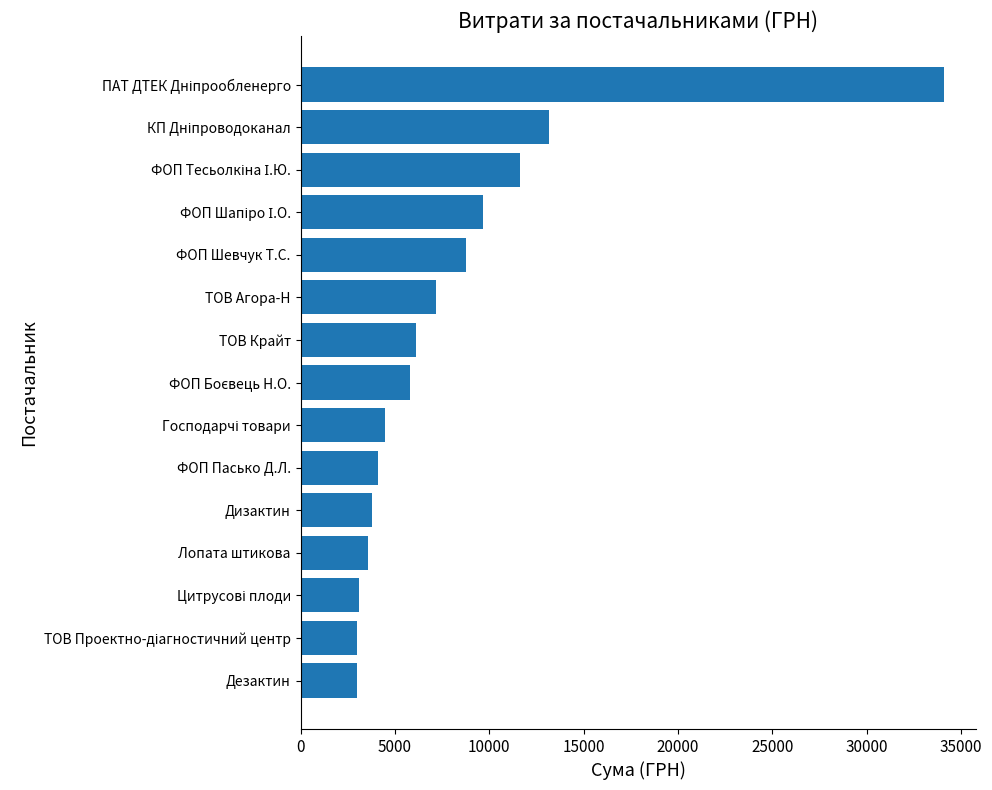

What is the minimum value shown in the chart?

2992.5